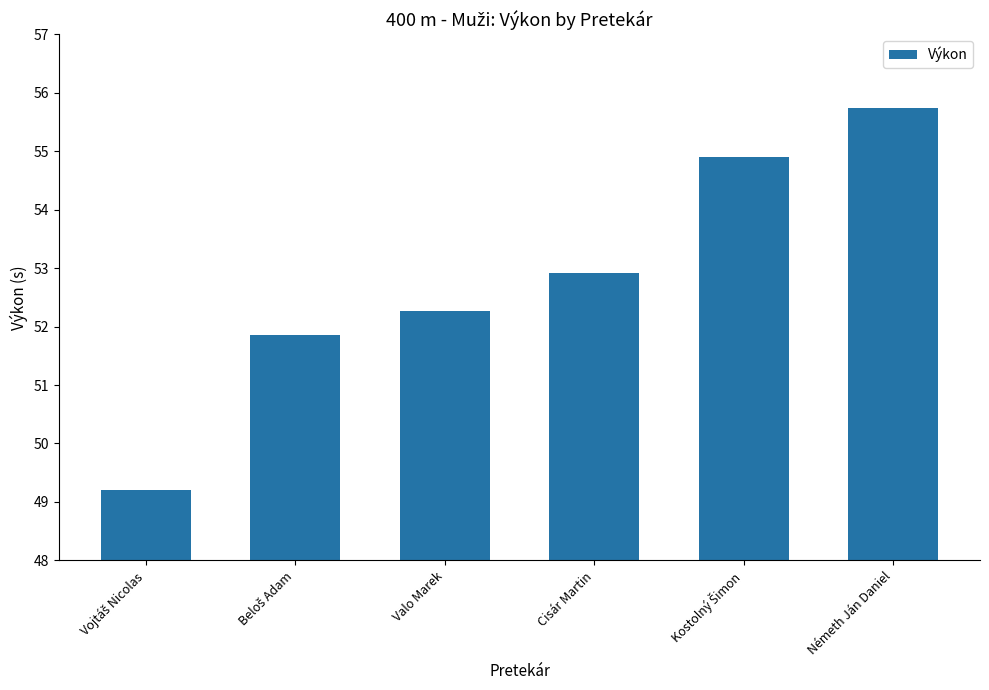

What is the value of the 6th bar from the left?

55.7